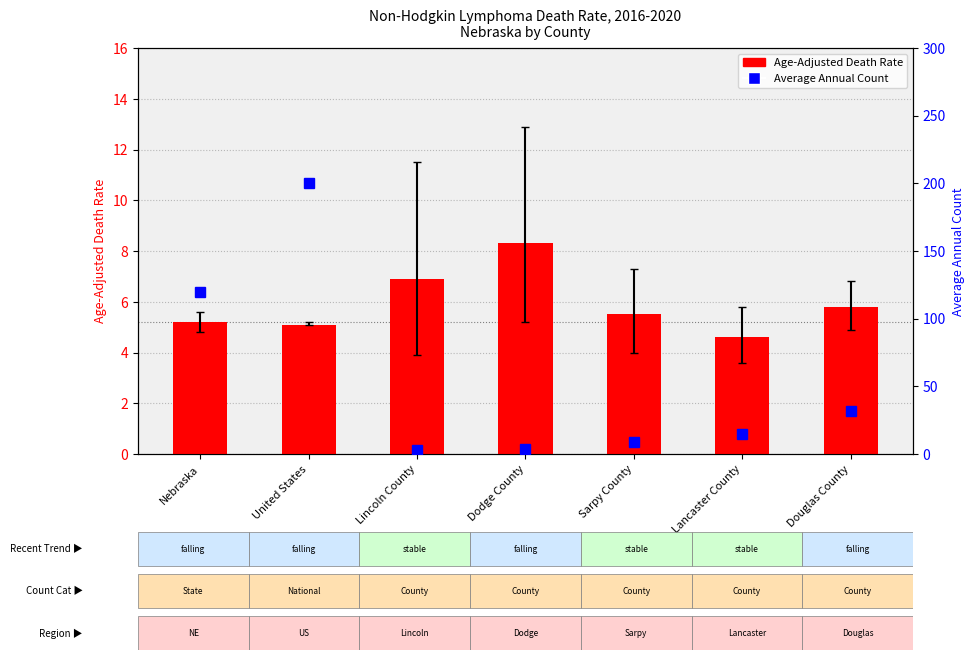

Is the value of Average Annual Count at Nebraska greater than the value of Age-Adjusted Death Rate at Lincoln County?

Yes